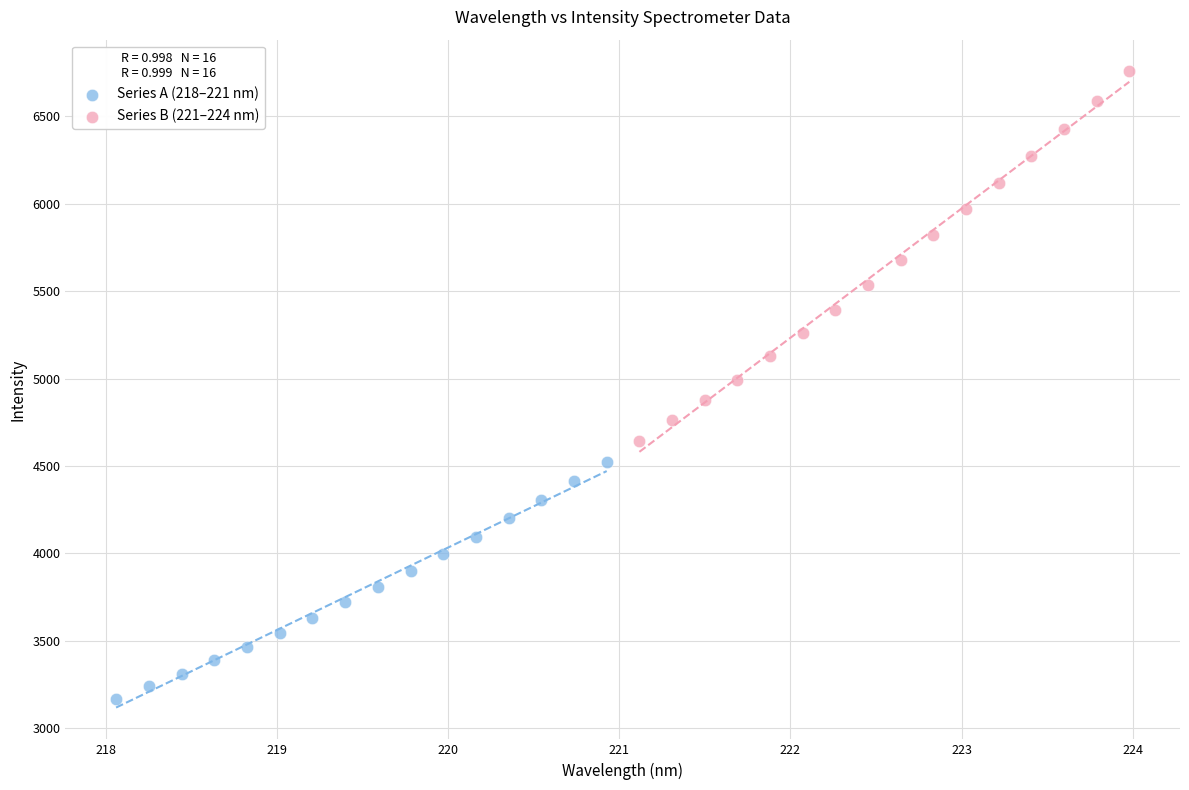

Which series contains the lowest Y value?

Series A (218–221 nm)